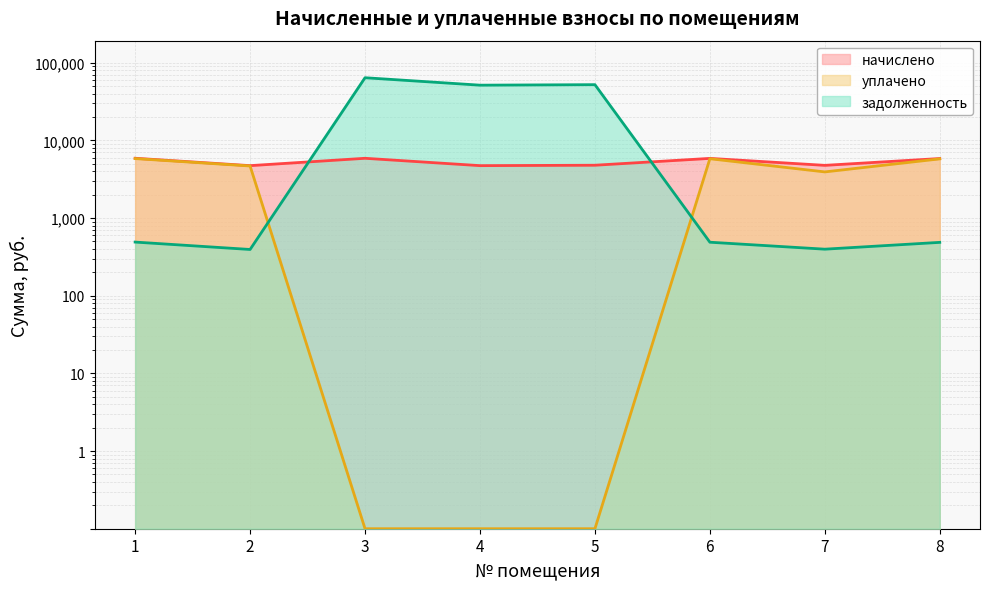

What is the difference between the maximum and minimum values in the уплачено series?

5820.2